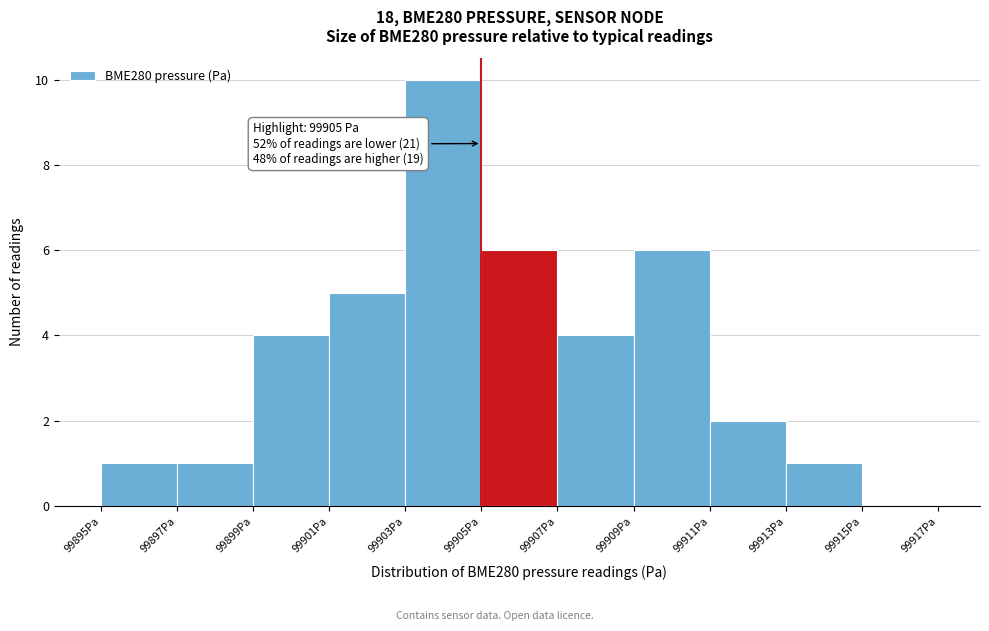

Which range on the x-axis has the tallest bar?

99903 to 99905